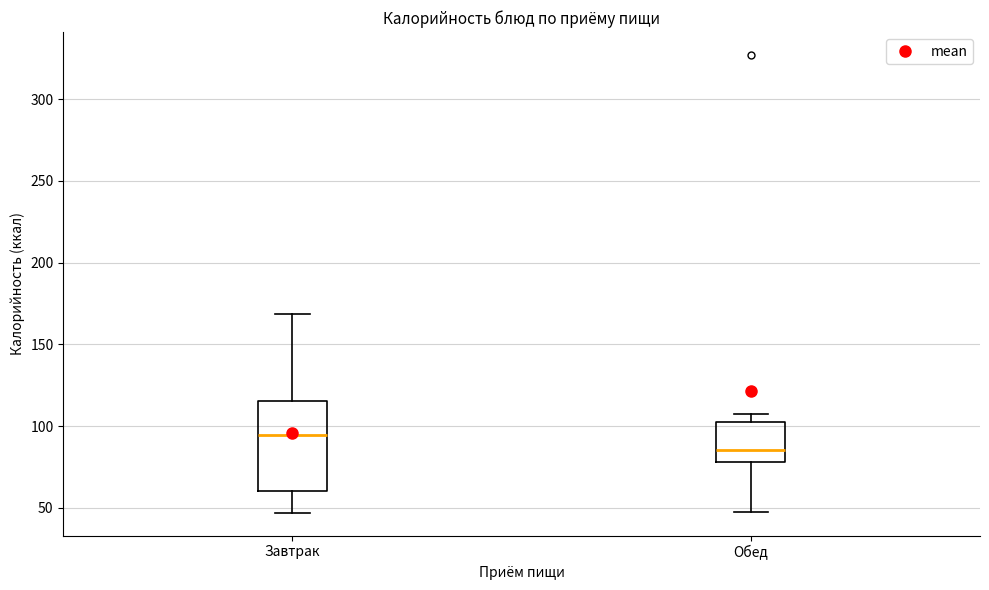

Reading left to right, transcribe this box plot: for each box, give where its median line is, the range the box spans, and where its two whiskers end, as read against the y-axis. The values are not printed on the chart, so give them approximately, as read against the axis.

Завтрак: median 95, box 60 to 115, whiskers 45 to 170
Обед: median 85, box 80 to 105, whiskers 50 to 105 (just above the box's upper edge)